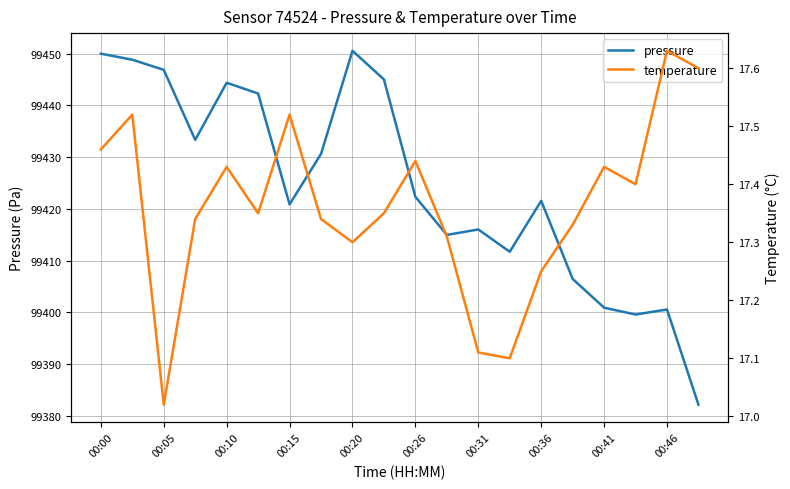

What are all the series names shown in the legend?

pressure, temperature